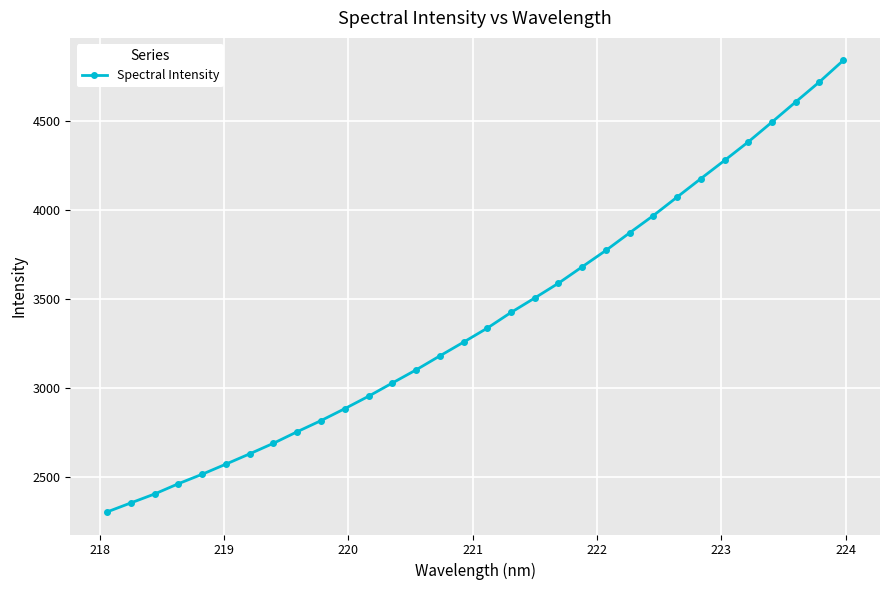

True or false: the data has more than 1 interior local peaks.

False